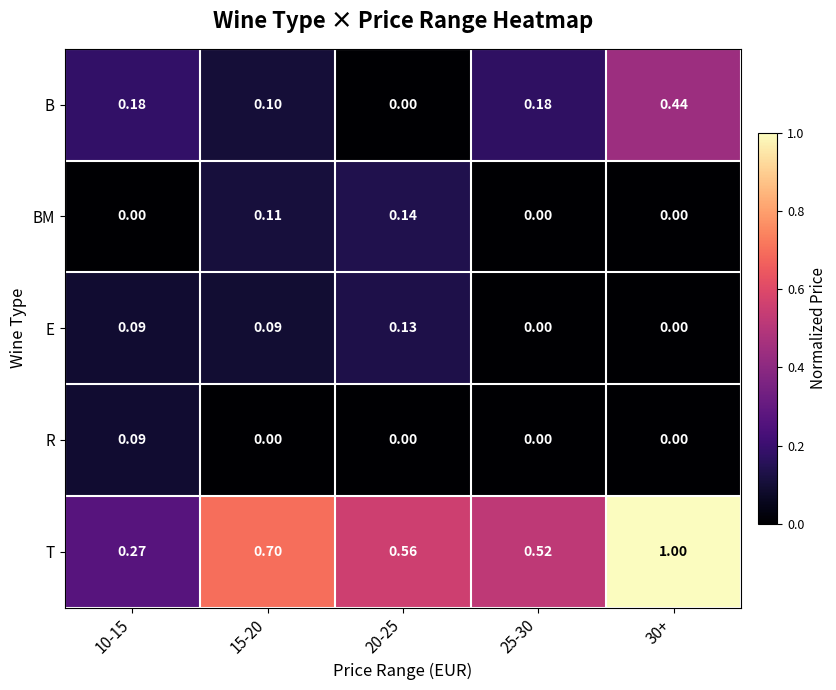

Which series has the largest total across all categories?

T